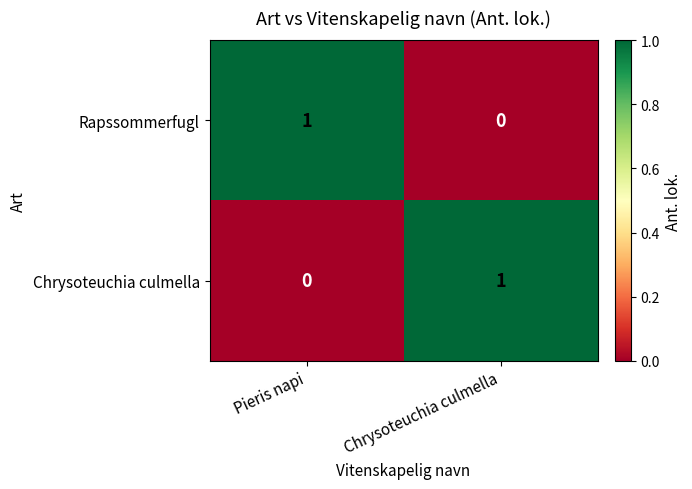

Which category has the lowest value in the Chrysoteuchia culmella series?

Pieris napi